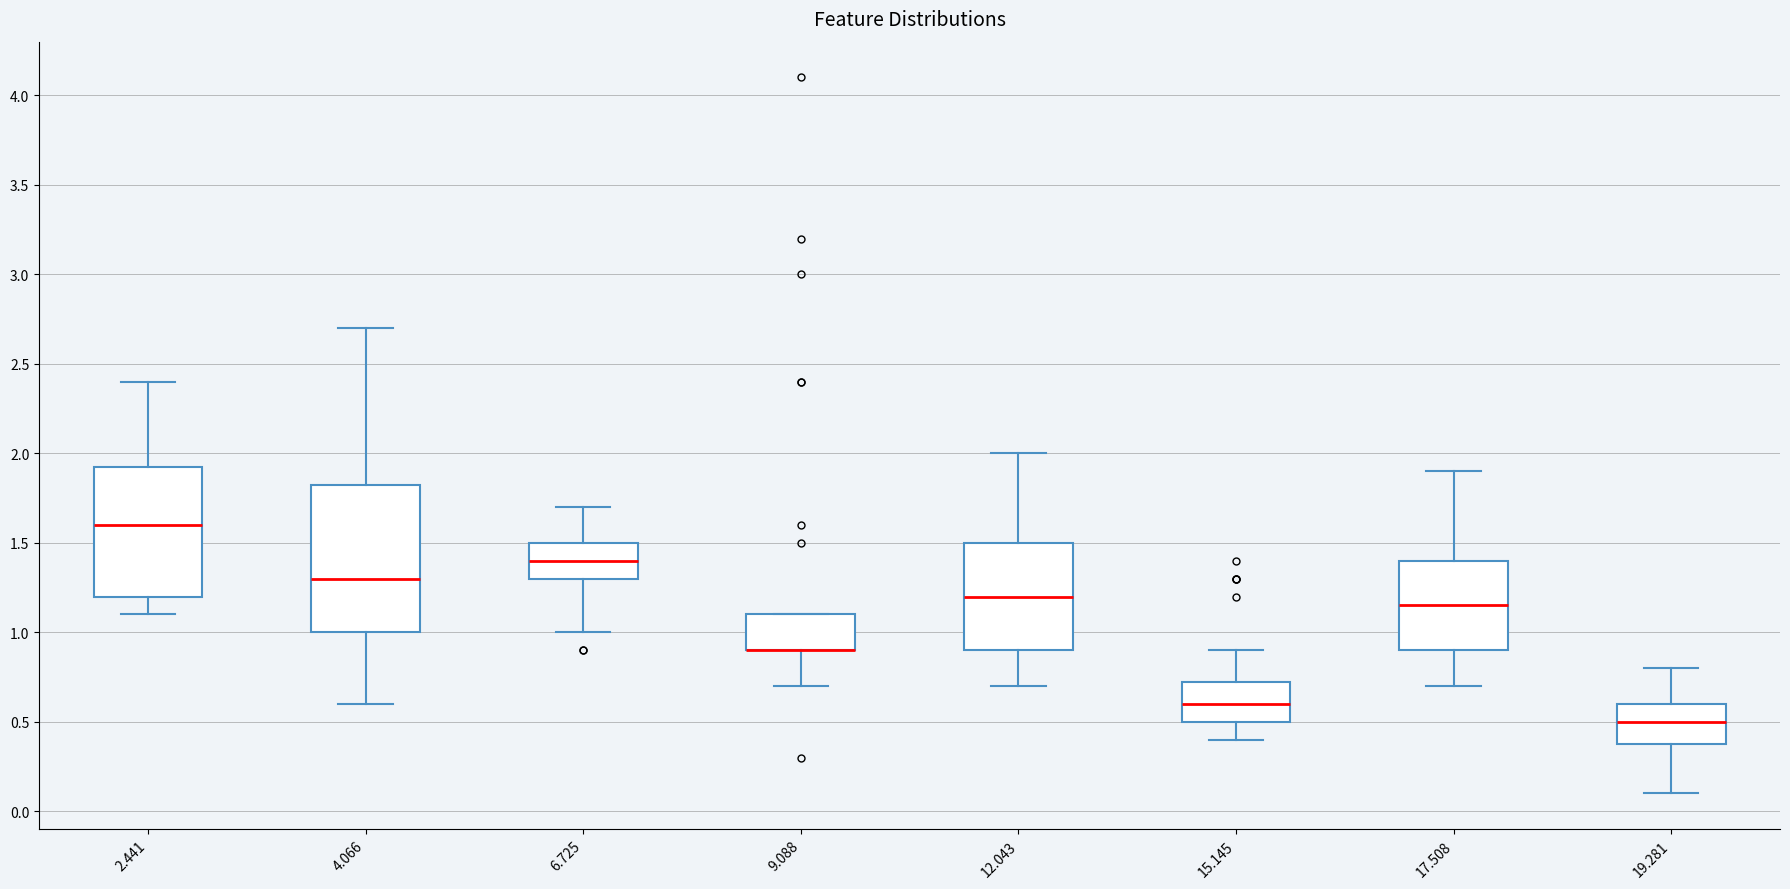

Reading left to right, read every box against the y-axis: the position of its median line, the range the box covers, and the ends of its whiskers. The values are not printed on the chart, so give them approximately, as read against the axis.

2.441: median 1.60, box 1.20 to 1.95, whiskers 1.10 to 2.40
4.066: median 1.30, box 1.00 to 1.85, whiskers 0.60 to 2.70
6.725: median 1.40, box 1.30 to 1.50, whiskers 1.00 to 1.70
9.088: median 0.90 (drawn on the box's lower edge), box 0.90 to 1.10, whiskers 0.70 to 1.10
12.043: median 1.20, box 0.90 to 1.50, whiskers 0.70 to 2.00
15.145: median 0.60, box 0.50 to 0.75, whiskers 0.40 to 0.90
17.508: median 1.15, box 0.90 to 1.40, whiskers 0.70 to 1.90
19.281: median 0.50, box 0.40 to 0.60, whiskers 0.10 to 0.80